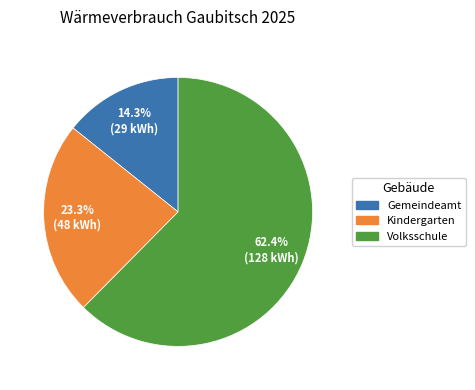

To the nearest percent, what is the difference between the largest and smallest slice percentages?

48%